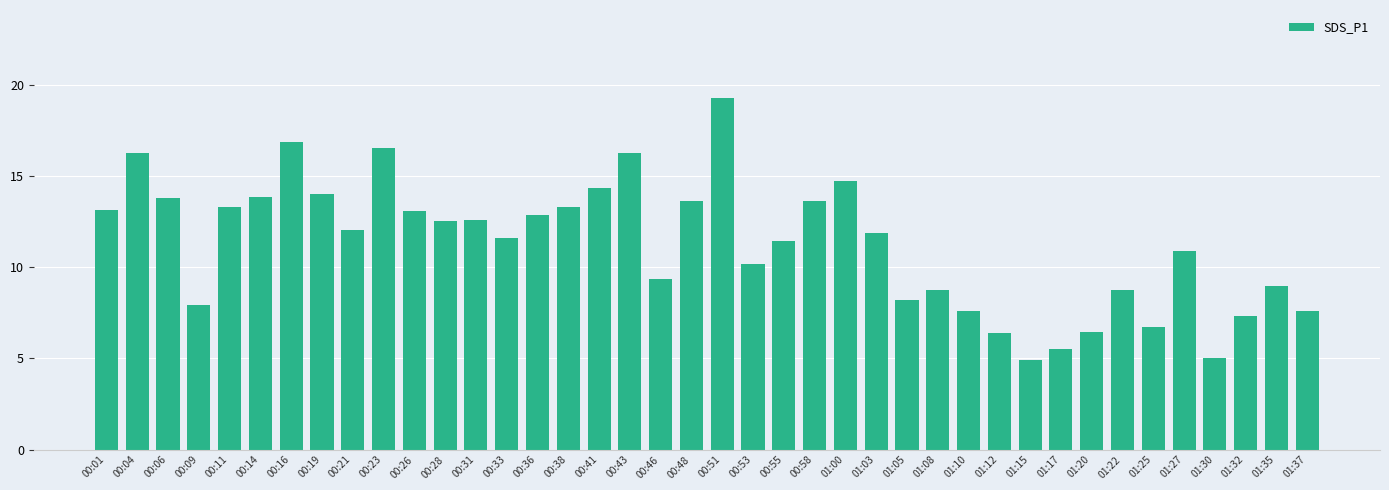

What is the sum of the values at 01:12 and 01:25?

13.1